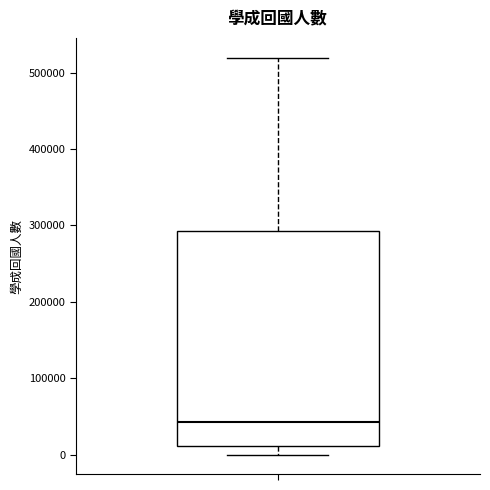

Where is the upper edge of the box on the y-axis? The values are not printed on the chart, so give them approximately, as read against the axis.

290000